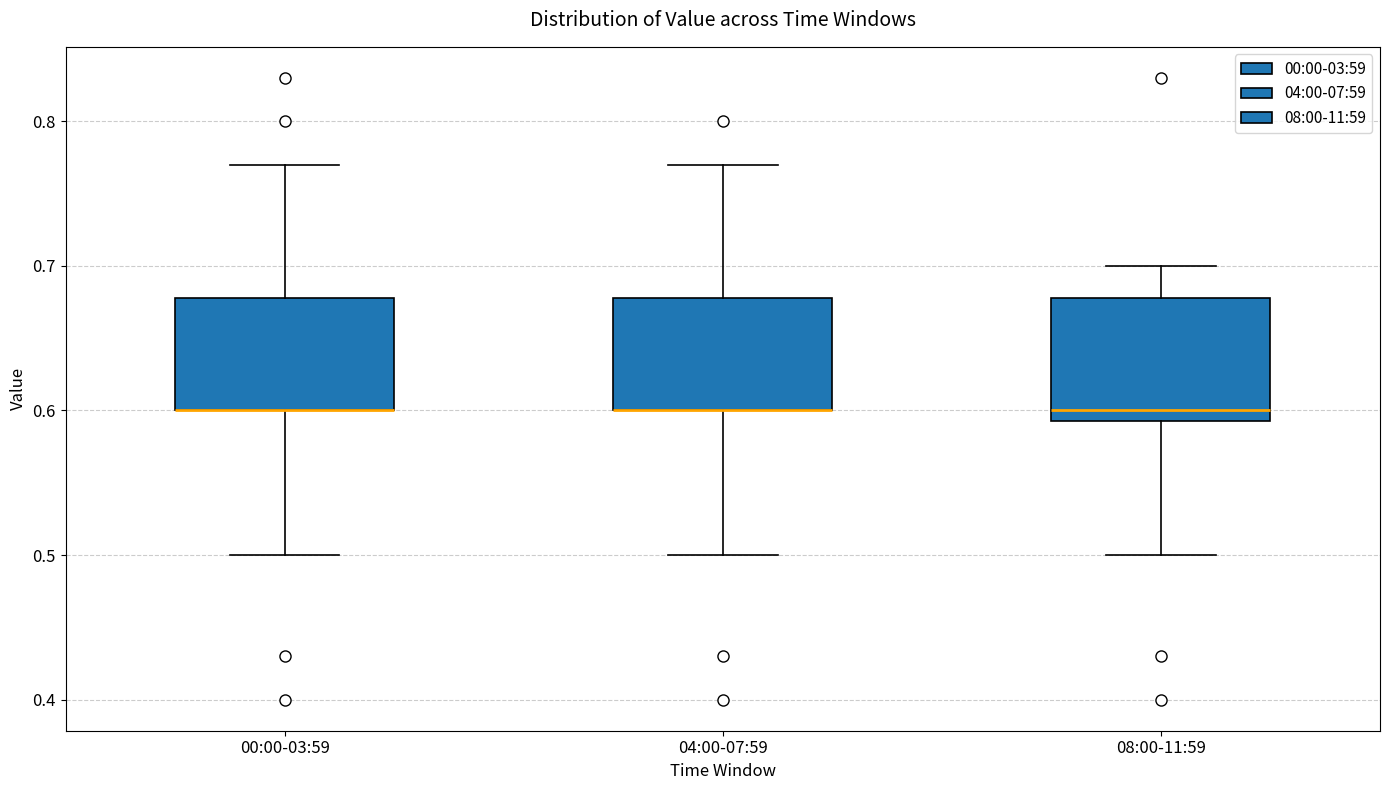

Where is the lower edge of the box for 04:00-07:59 on the y-axis? The values are not printed on the chart, so give them approximately, as read against the axis.

0.60